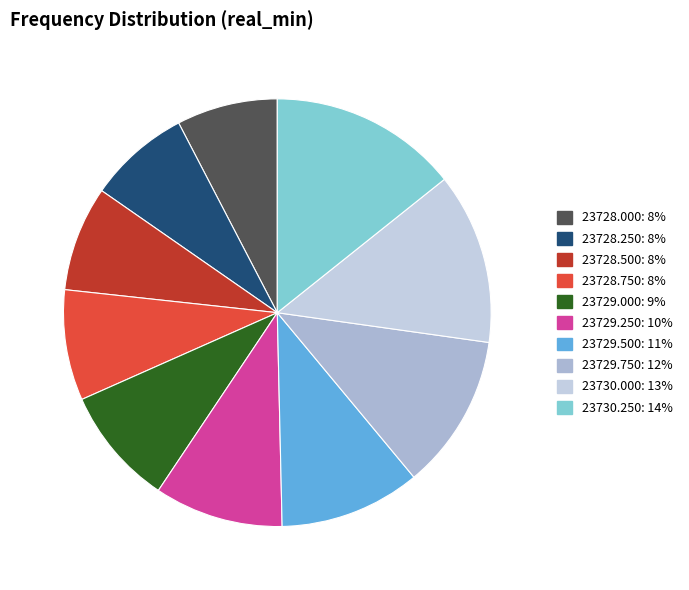

How many slices are in this pie chart?

10